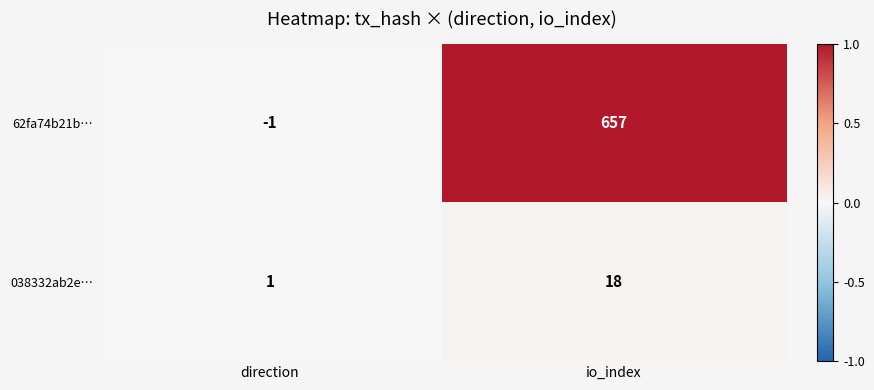

At which label is 038332ab2e… closest to 9?

direction